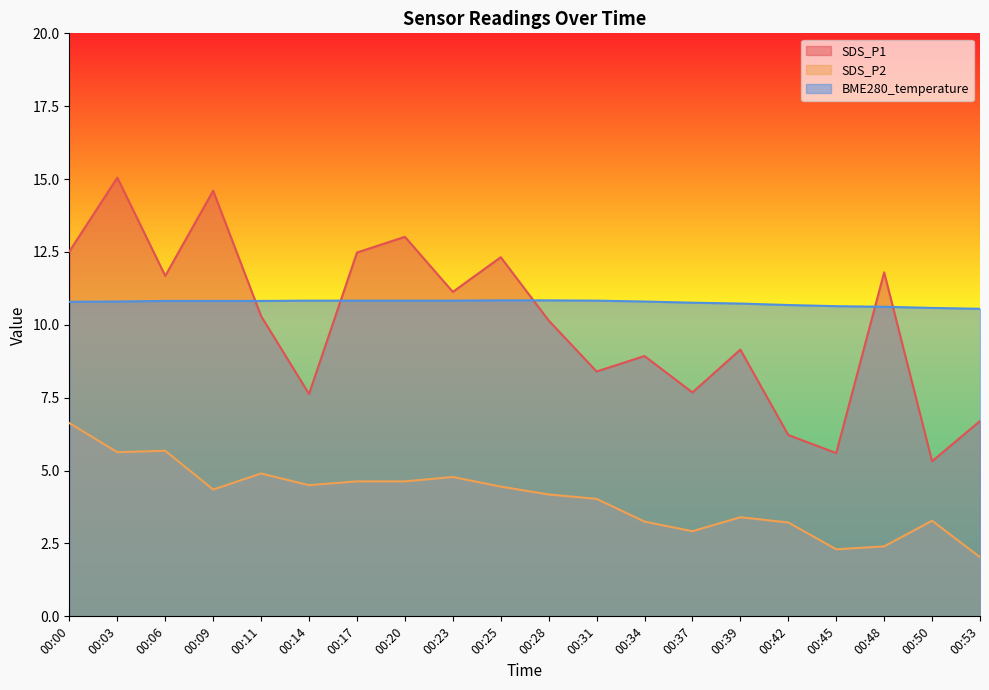

Between 00:34 and 00:50, which is larger?

00:34